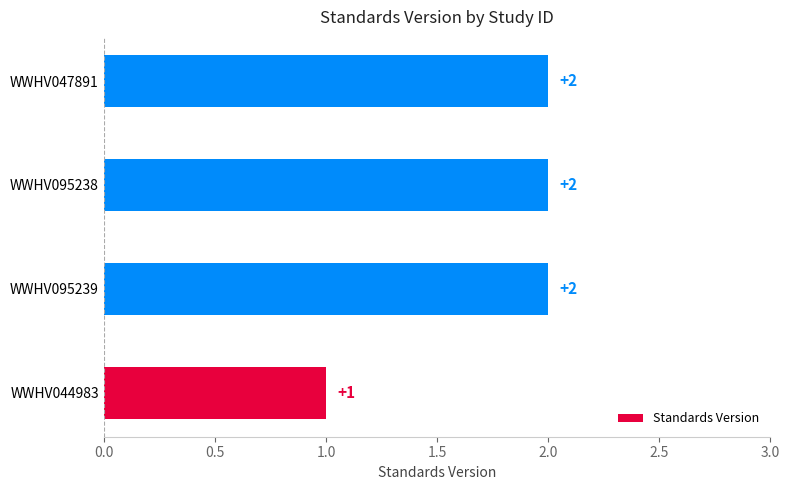

What is the ratio of the value at WWHV095238 to the value at WWHV047891?

1.0